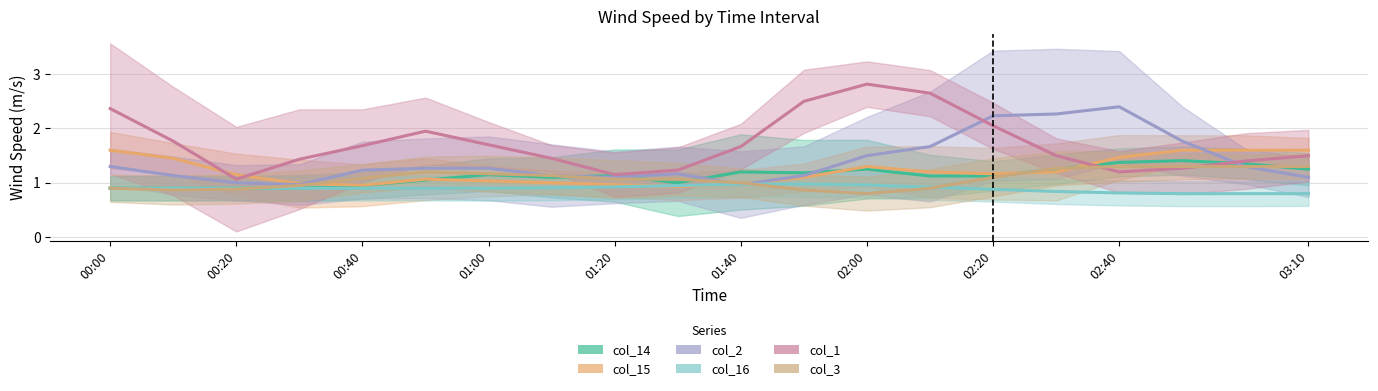

Is this an area chart (filled region under the line)?

No